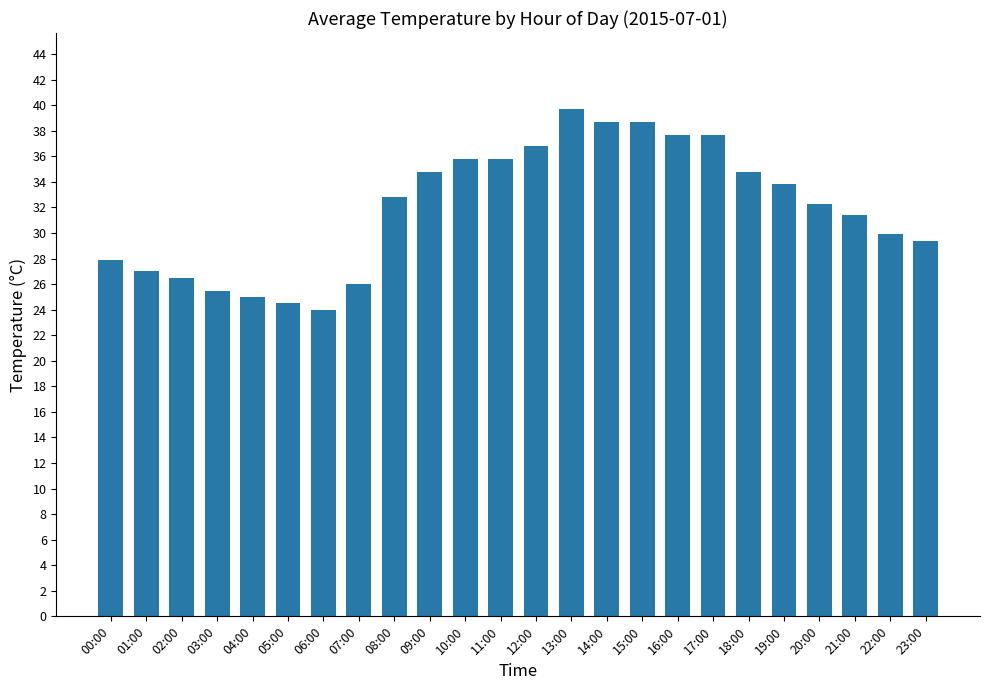

What is the difference between the second highest and second lowest values?

14.2